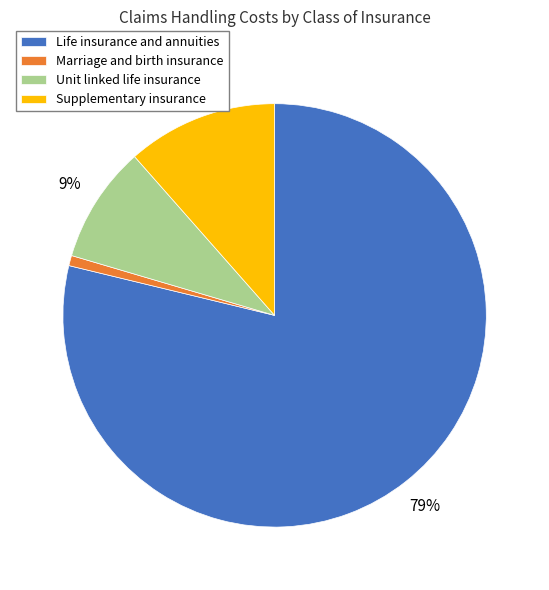

Between Supplementary insurance and Unit linked life insurance, which is larger?

Supplementary insurance